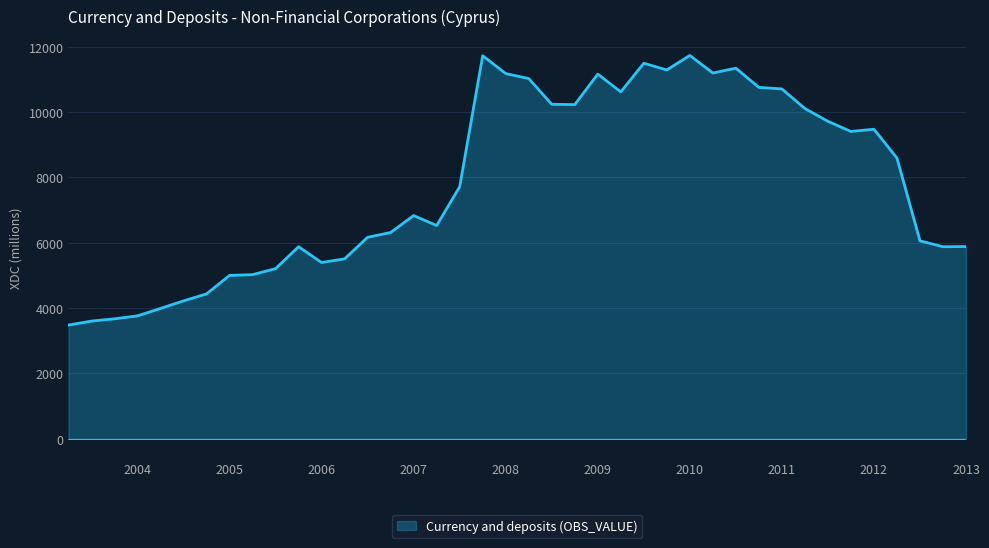

What is the smallest value displayed?

3479.9